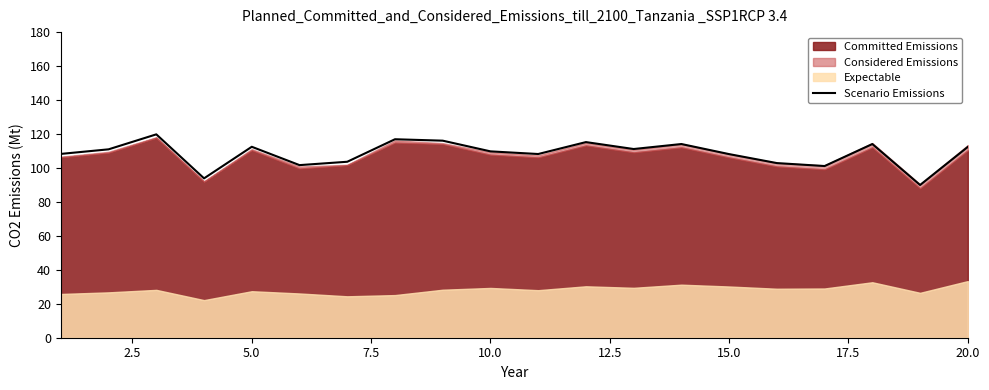

How many data points are less than 110?

10